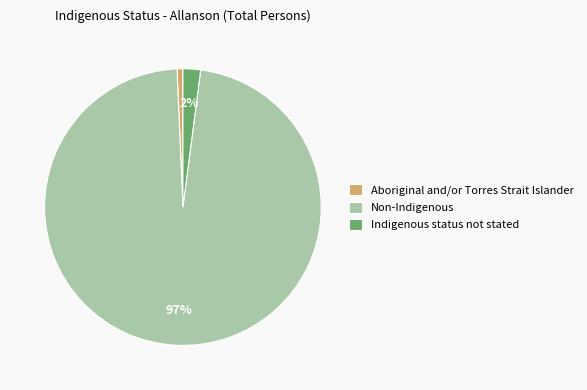

Count the number of slices in the pie.

3